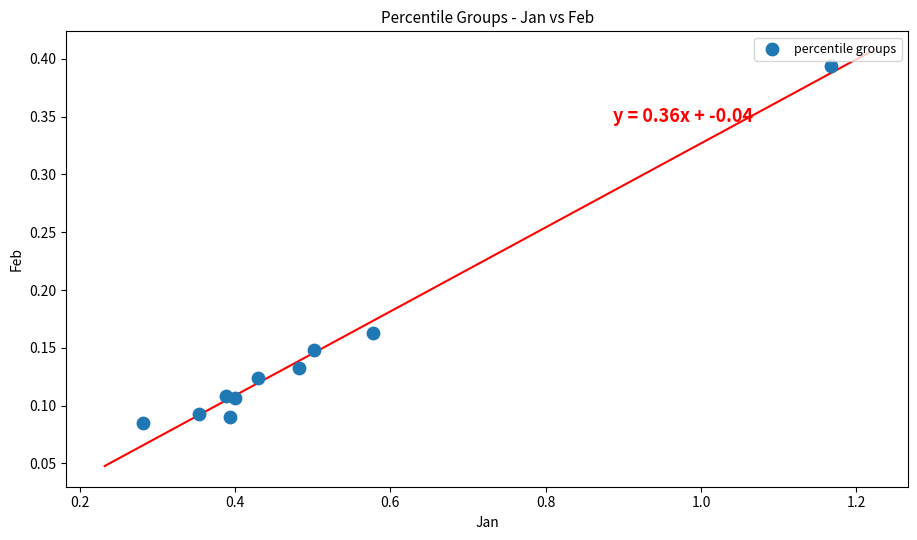

What is the average X value?

0.5